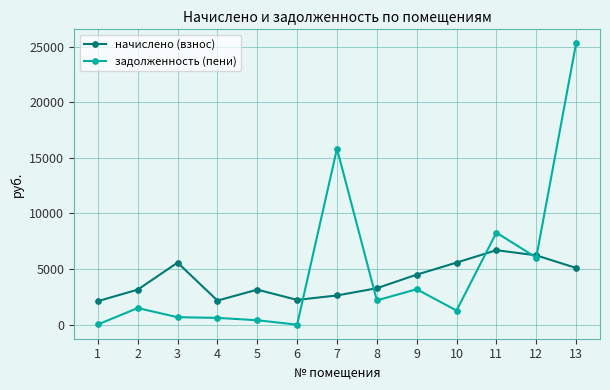

Rank the series by their average value, from highest to lowest.

задолженность (пени), начислено (взнос)